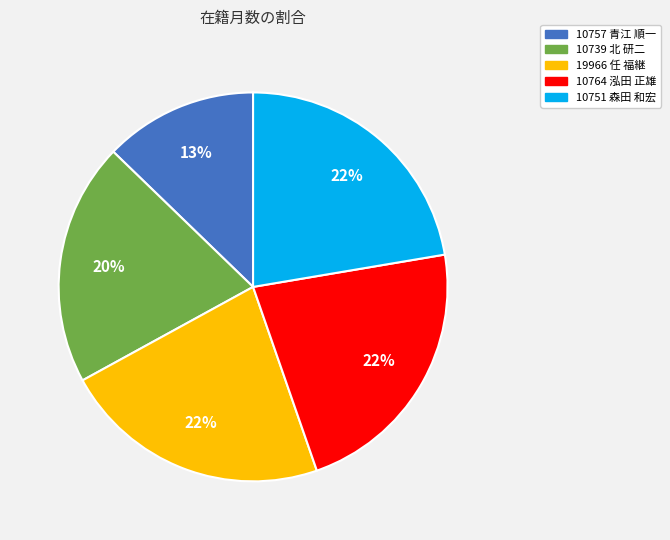

Do 19966 任 福継 and 10751 森田 和宏 together represent more than half of the pie?

No